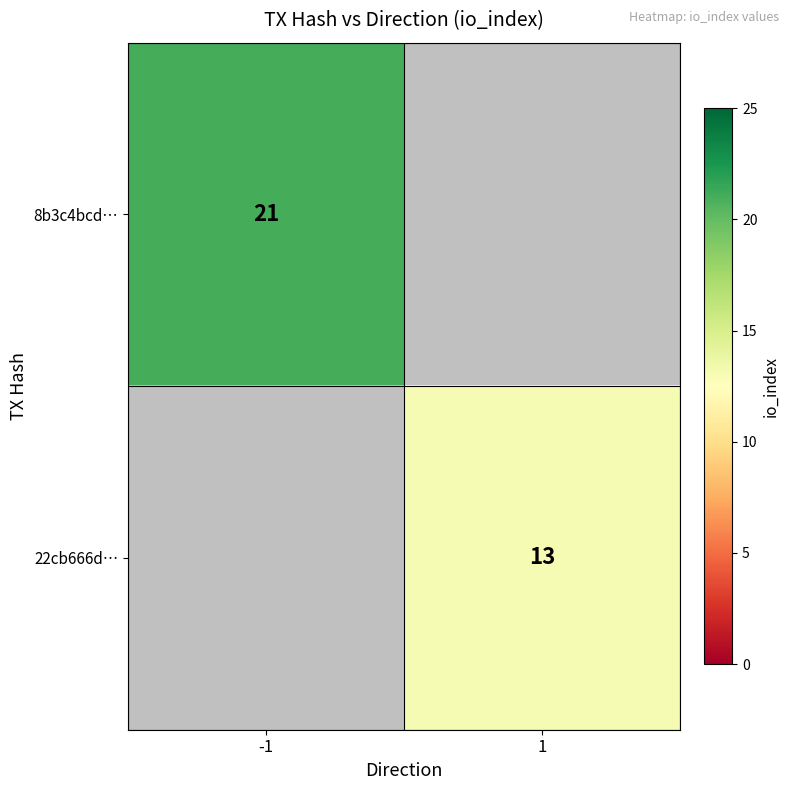

The value of 22cb666d… at 1 is 23. True or false?

False